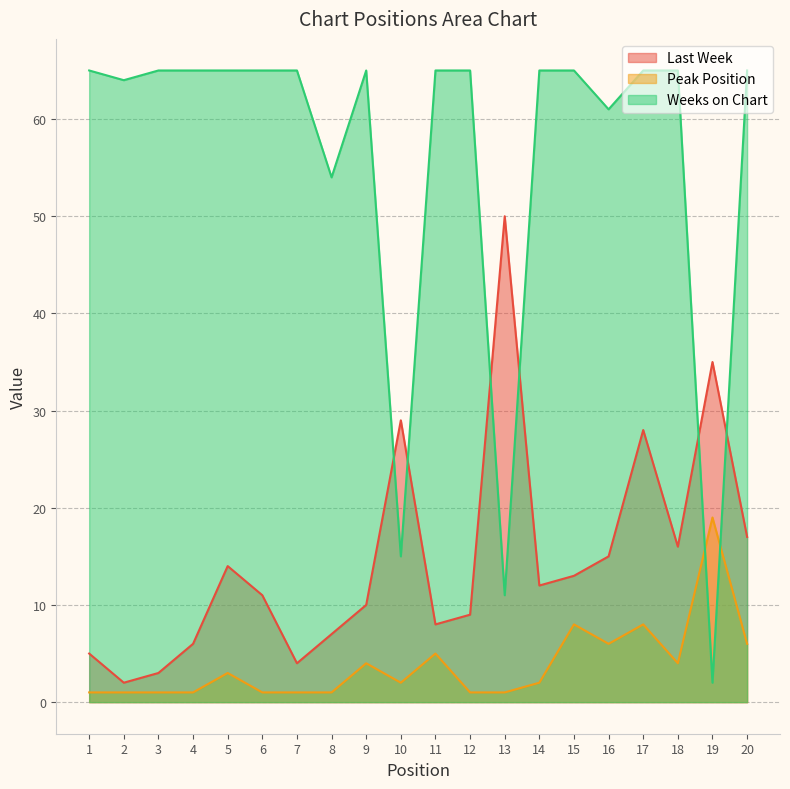

What is the difference between the maximum and minimum values in the Weeks on Chart series?

63